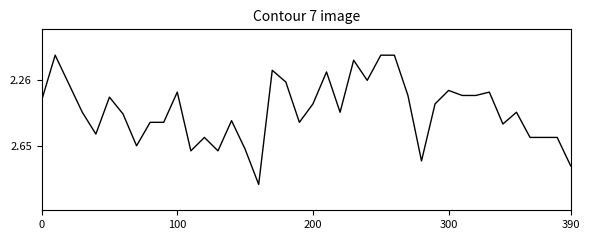

Reading left to right, extract all data points from this chart.

2.4	2.1	2.3	2.5	2.6	2.4	2.5	2.6	2.5	2.5	2.3	2.7	2.6	2.7	2.5	2.7	2.9	2.2	2.3	2.5	2.4	2.2	2.5	2.1	2.3	2.1	2.1	2.4	2.7	2.4	2.3	2.4	2.4	2.3	2.5	2.5	2.6	2.6	2.6	2.8